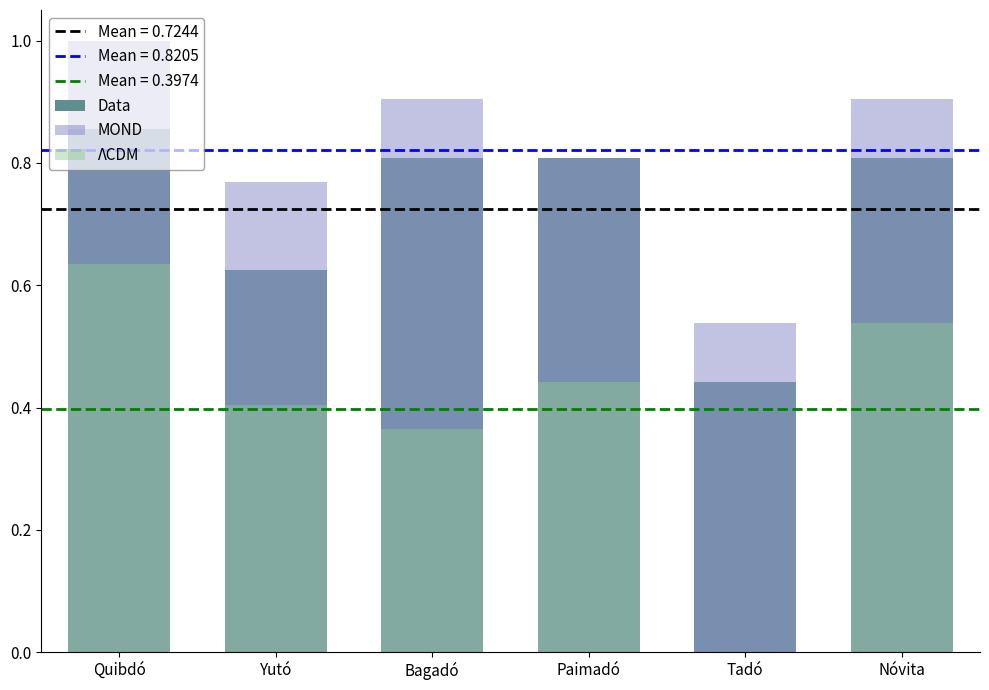

List the series in order of their overall mean, lowest first.

ΛCDM, Data, MOND